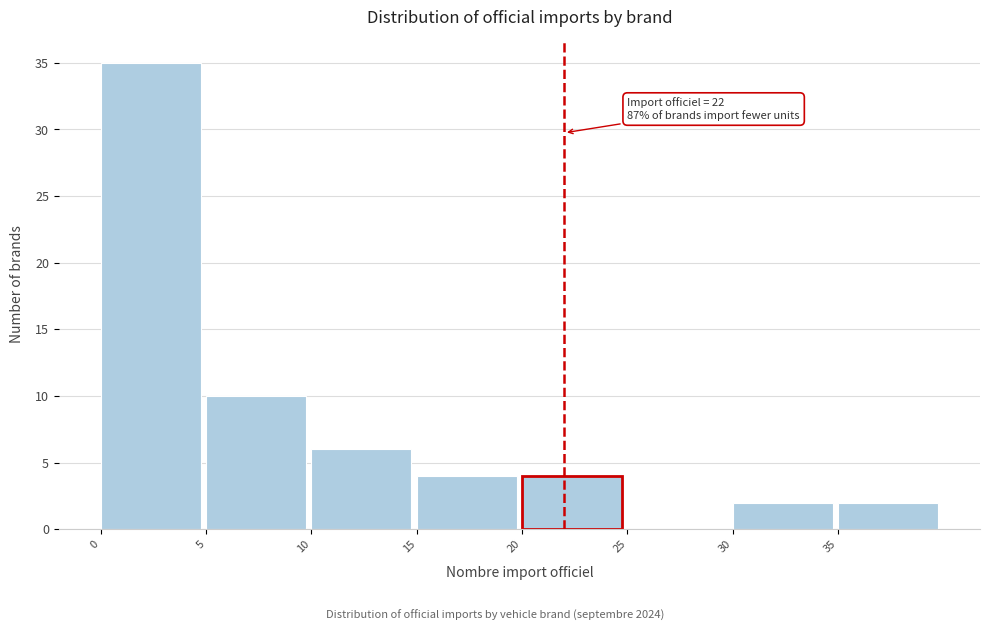

Which range on the x-axis has the tallest bar?

0 to 5